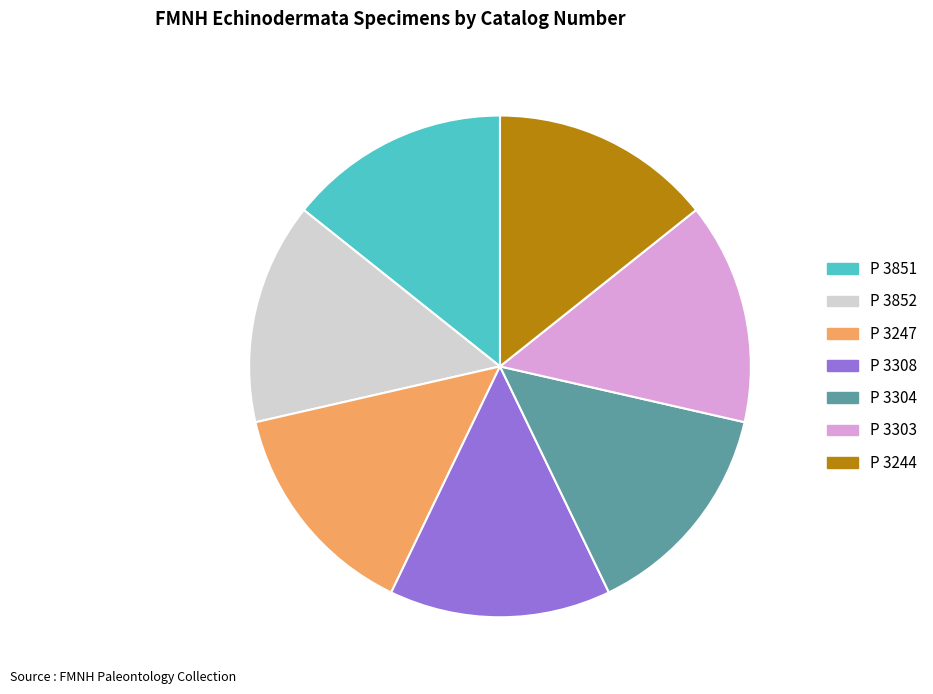

True or false: P 3852 accounts for 14% of the total.

True